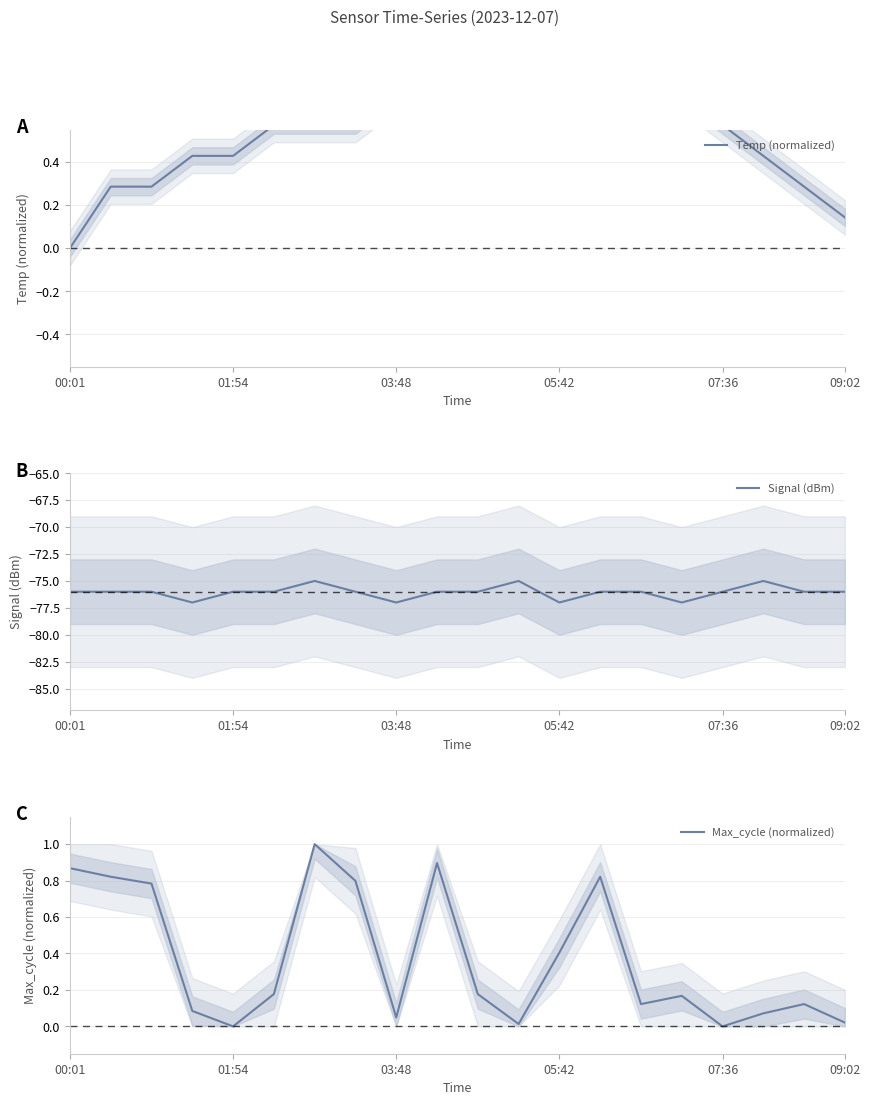

What is the average value of the Max_cycle (normalized) series?

0.4